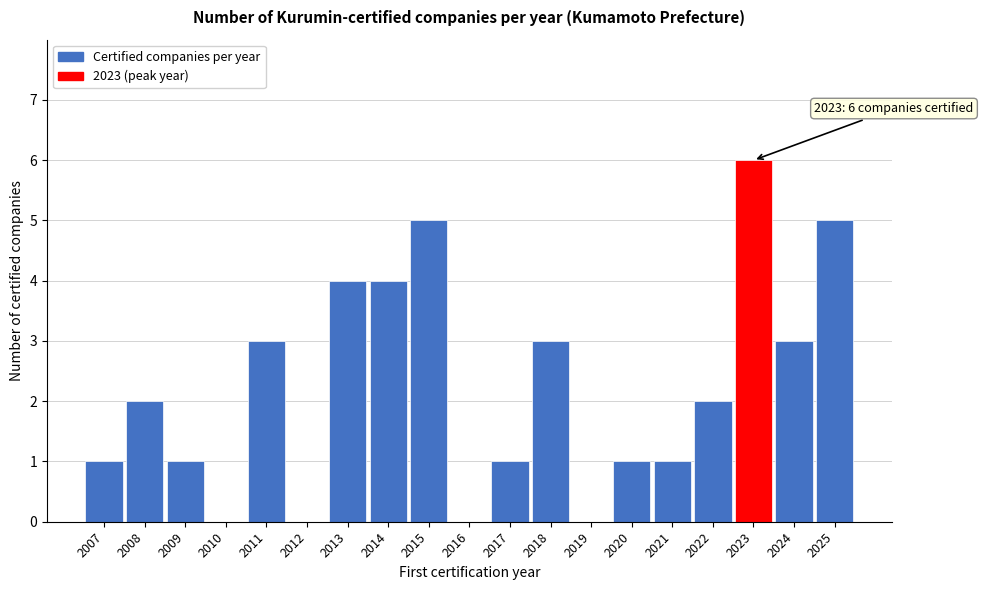

Reading left to right, what are all the values shown in this chart?

2007=1	2008=2	2009=1	2010=0	2011=3	2012=0	2013=4	2014=4	2015=5	2016=0	2017=1	2018=3	2019=0	2020=1	2021=1	2022=2	2023=6	2024=3	2025=5